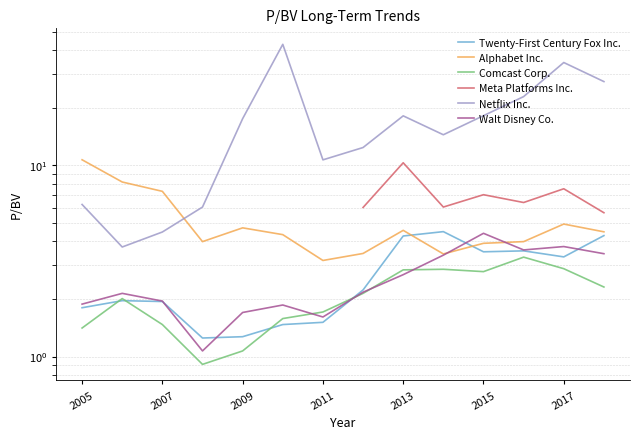

How many interior local valleys does the Meta Platforms Inc. series have?

2